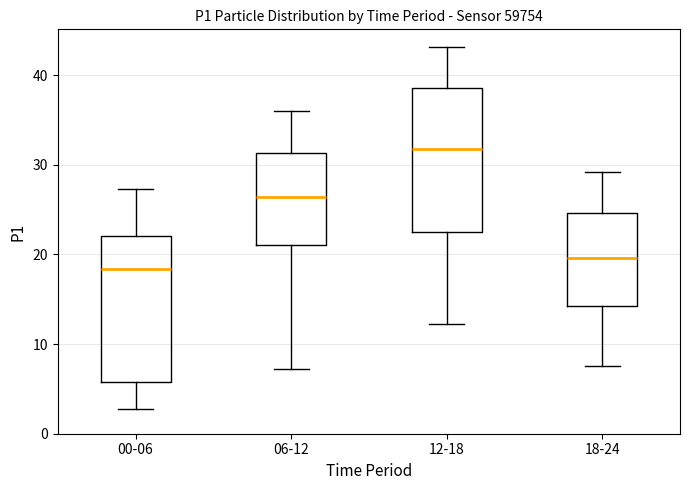

Where does the lower whisker of the box for 12-18 end on the y-axis? The values are not printed on the chart, so give them approximately, as read against the axis.

12